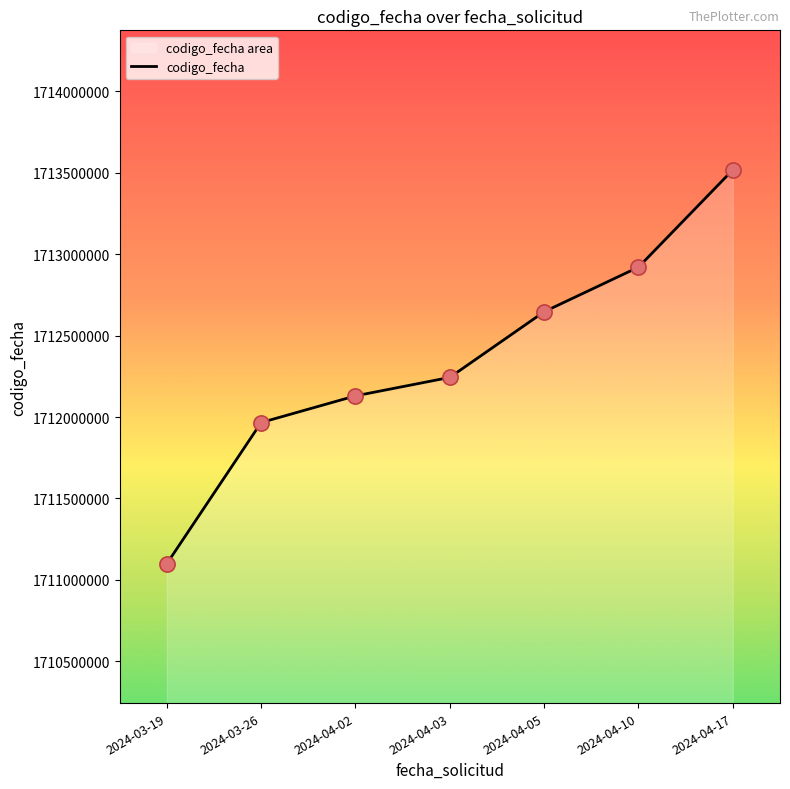

Approximately how many times larger is the value at 2024-03-19 compared to 2024-03-26?

1.0